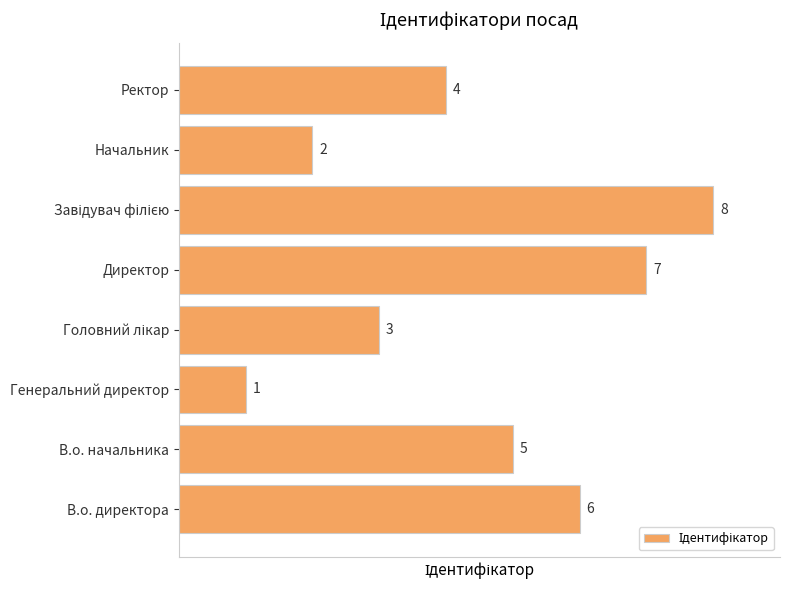

At which category does the chart reach its minimum across all series?

Генеральний директор